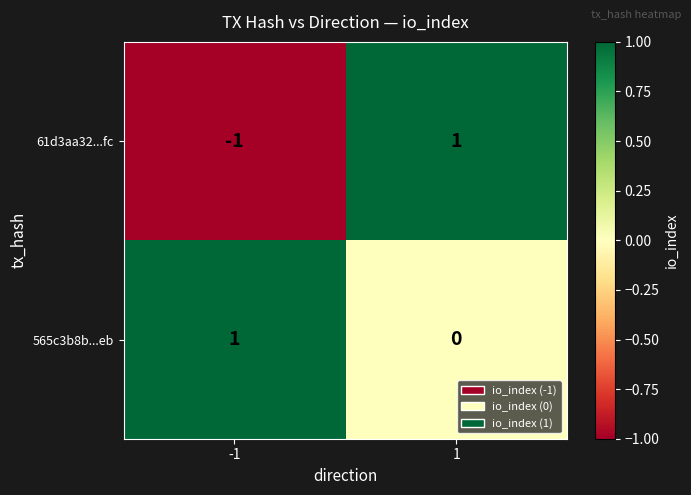

Count the number of data series in this chart.

2